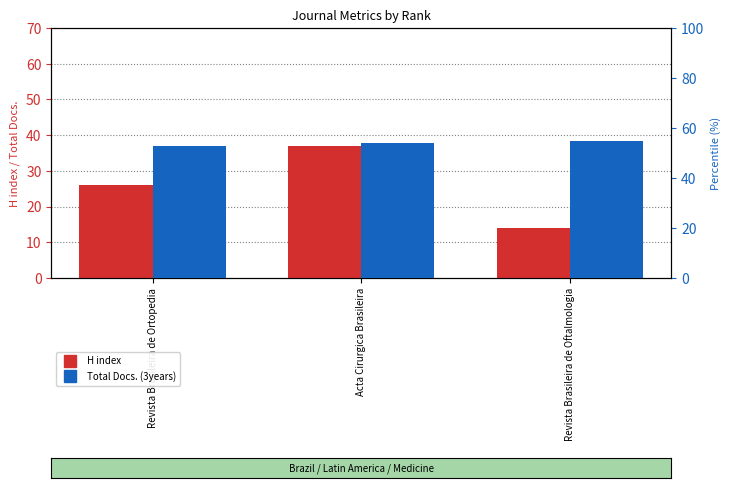

Which series has the widest spread of values?

H index